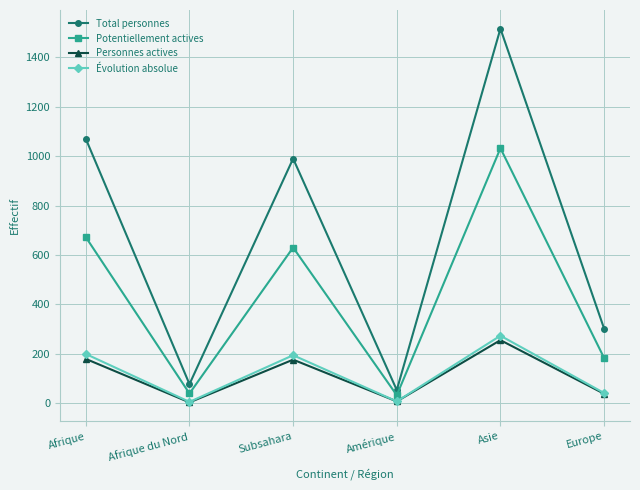

Where is the first local minimum for Évolution absolue?

Afrique du Nord